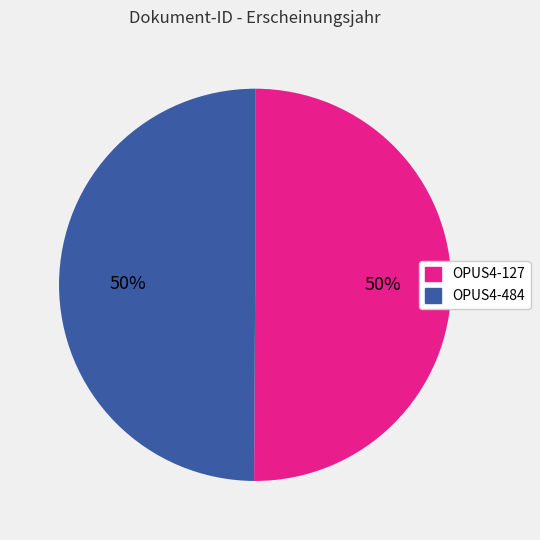

What is the ratio of the value at OPUS4-484 to the value at OPUS4-127?

1.0